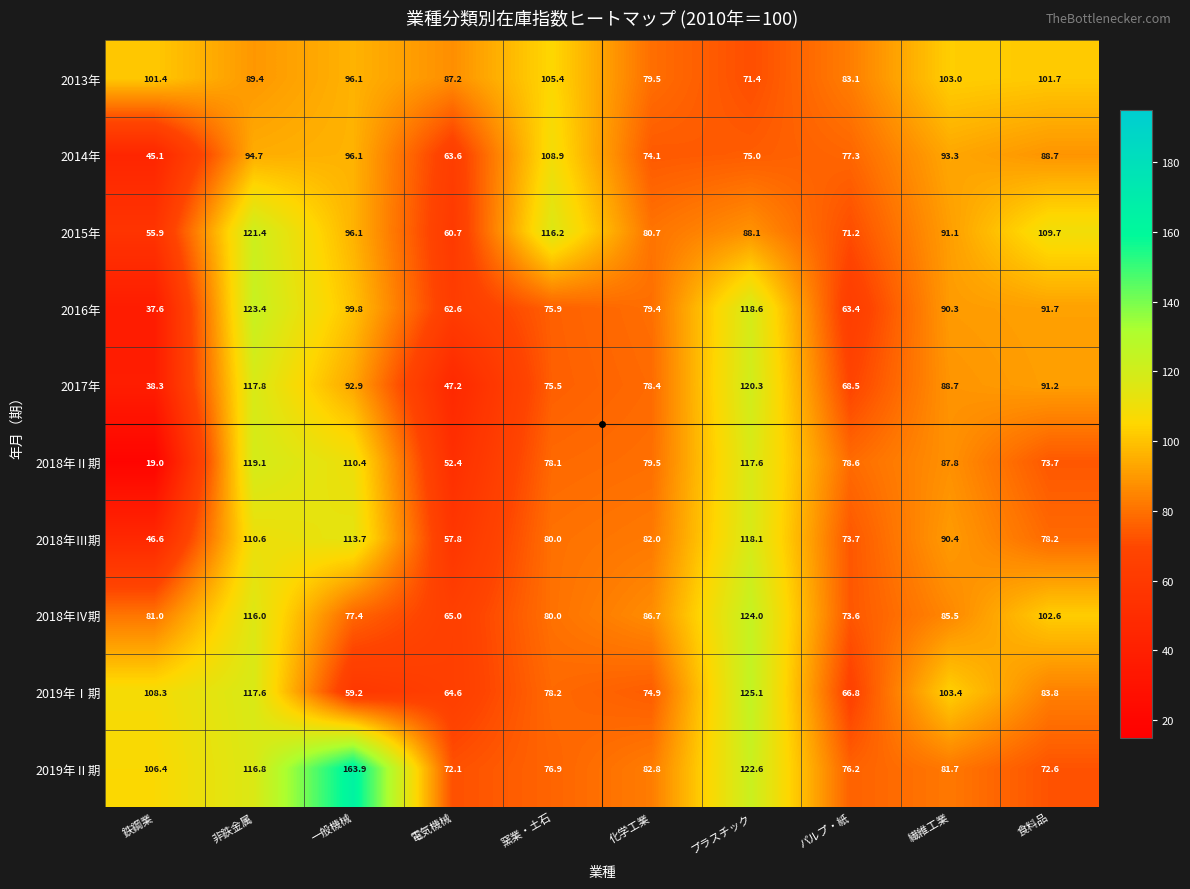

What is the approximate value of 2013年 at パルプ・紙?

83.1